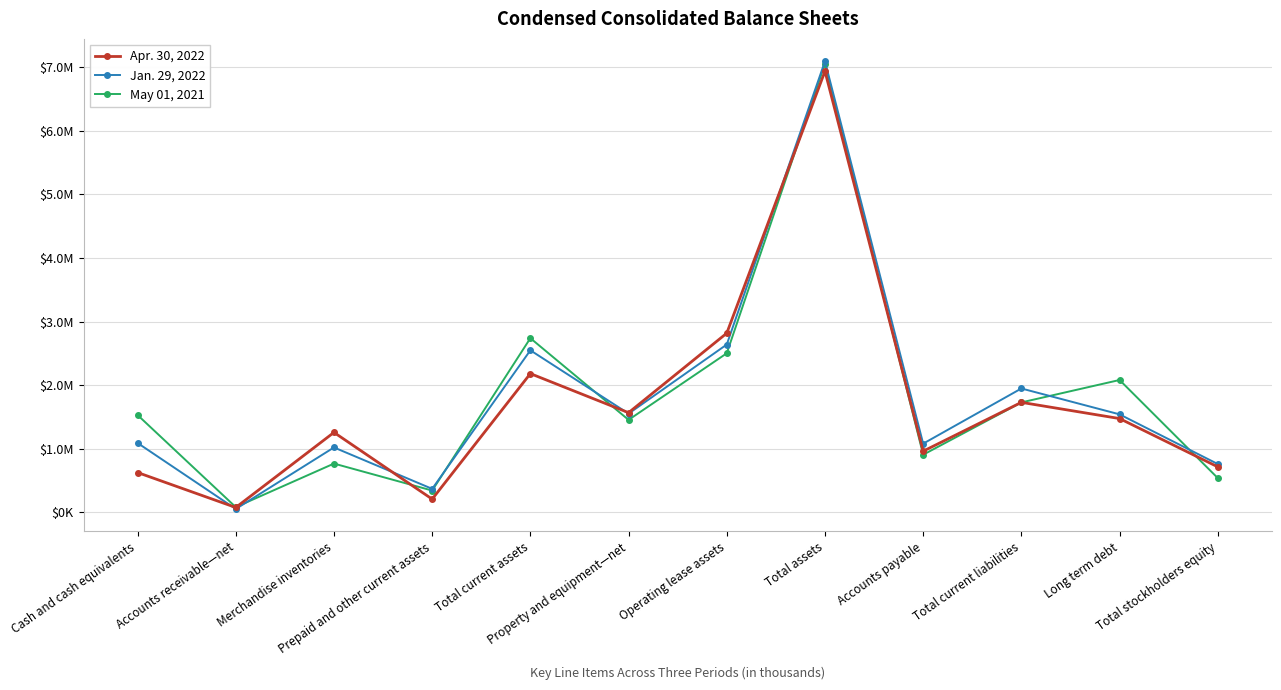

What is the difference between the highest and lowest values at Prepaid and other current assets?

161508